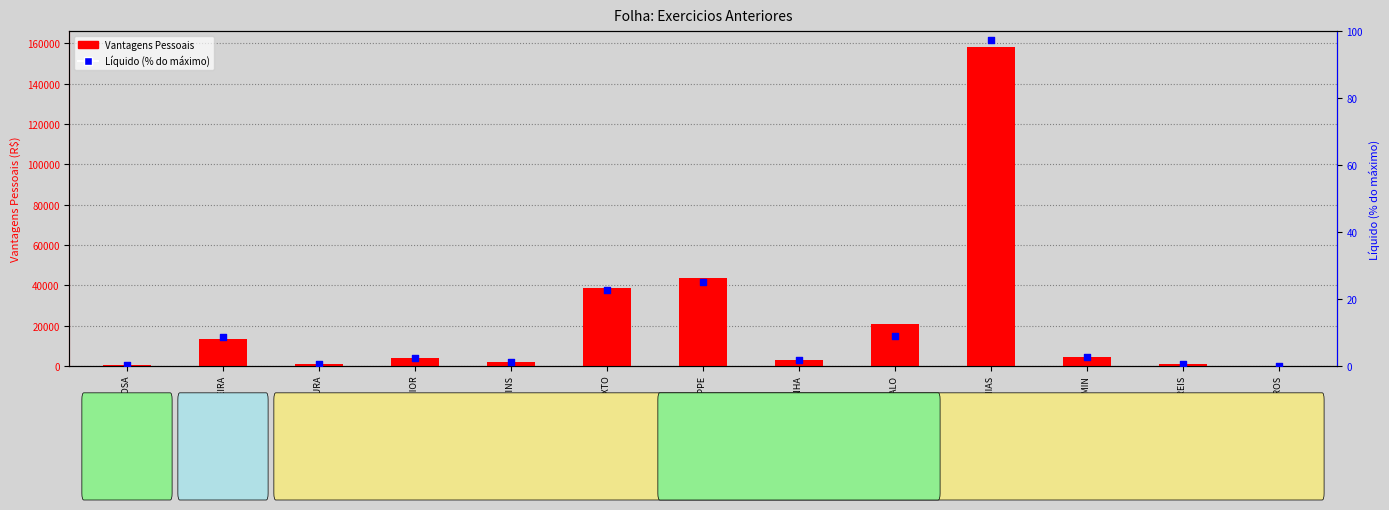

Which series has the largest Y range (max minus min)?

Vantagens Pessoais